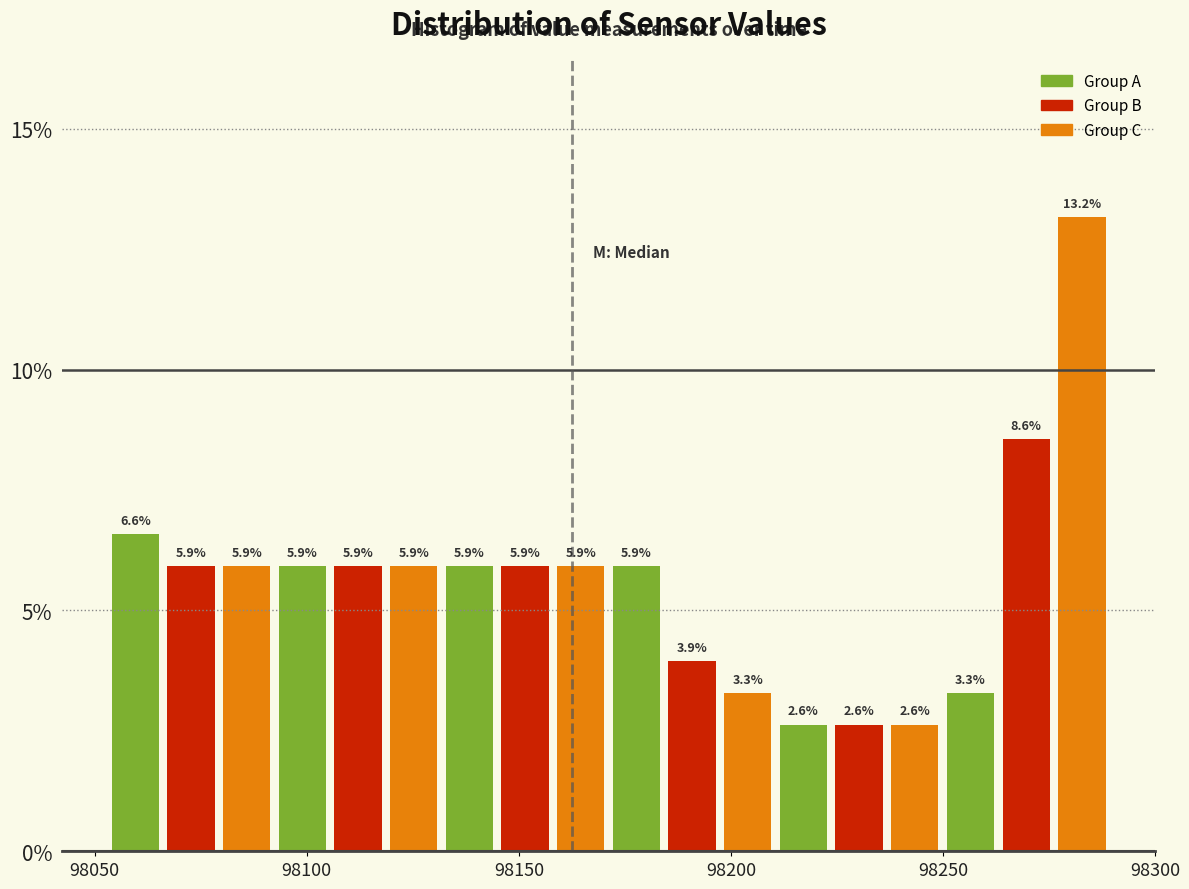

Around what value on the x-axis is the tallest bar? Give the approximate position of its centre, as read against the axis.

98285